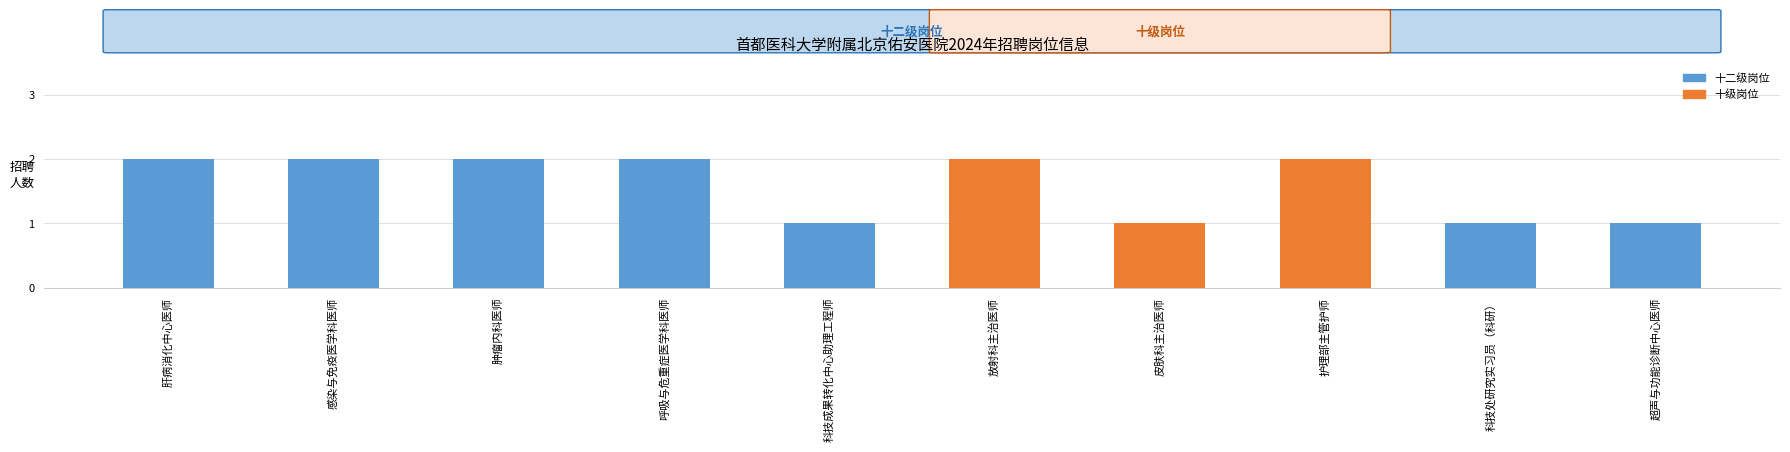

What is the difference between the second highest and second lowest values?

1